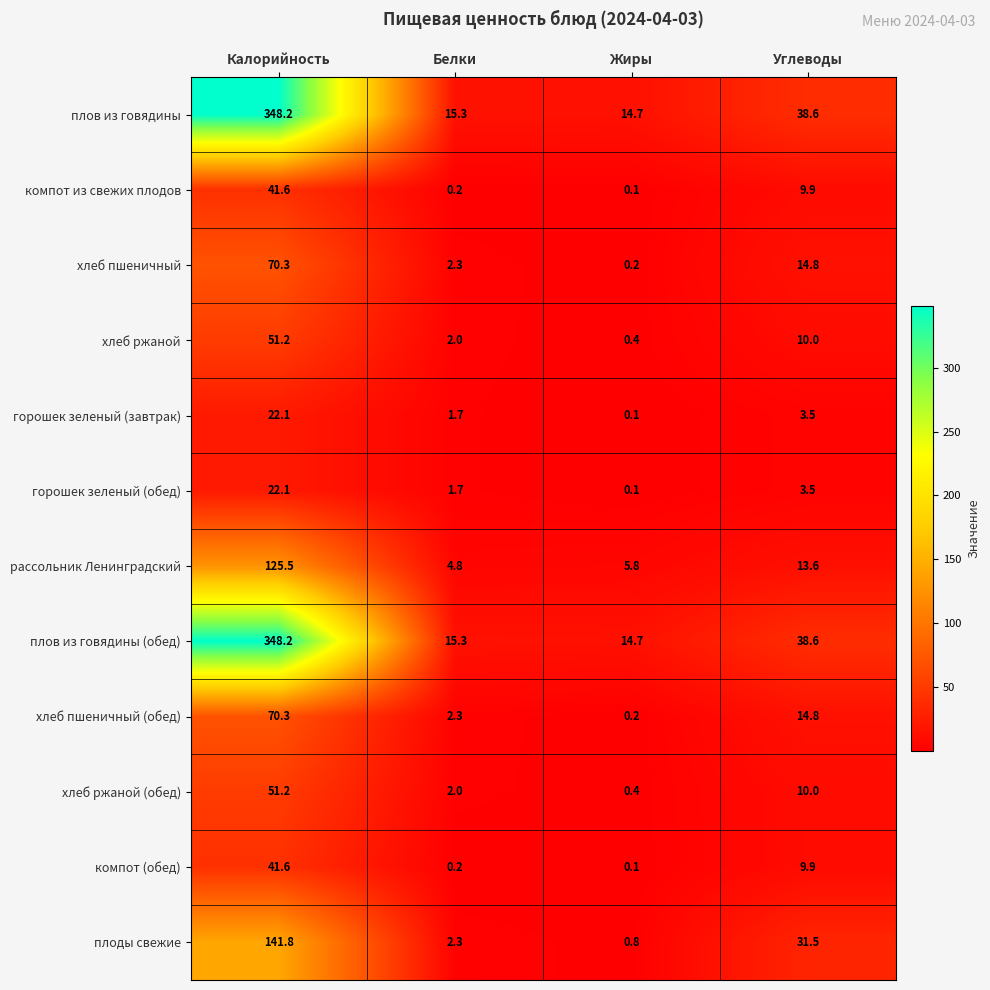

What is the minimum value shown in the chart?

0.1